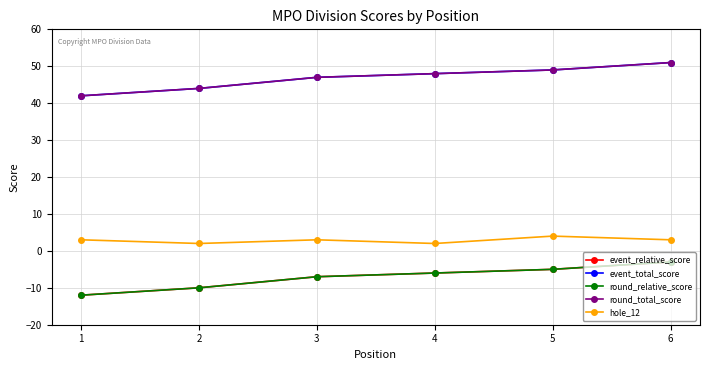

Is it true that event_total_score equals 91 at 6?

False